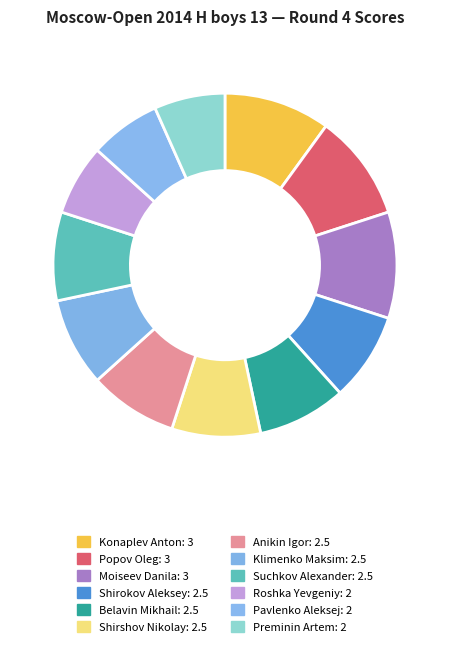

How many segments does this pie chart have?

12